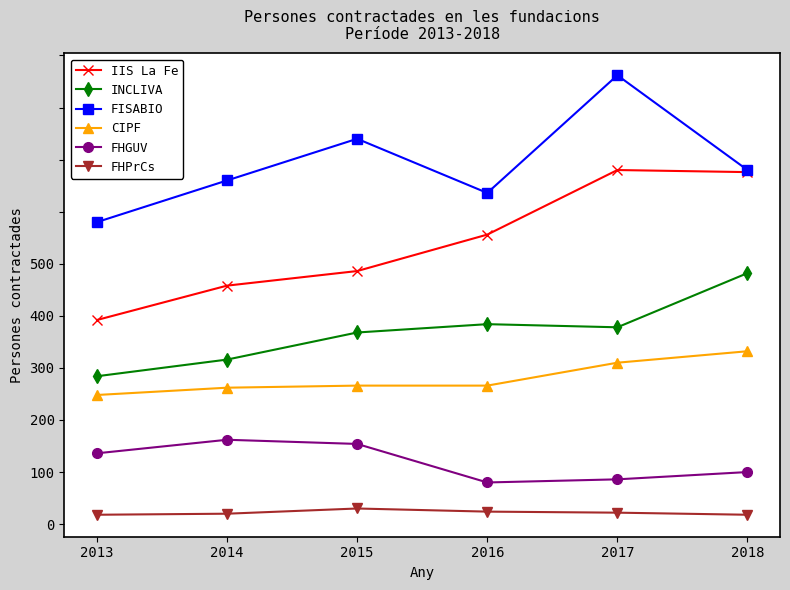

Read the INCLIVA value at 2018, to the nearest 10.

240